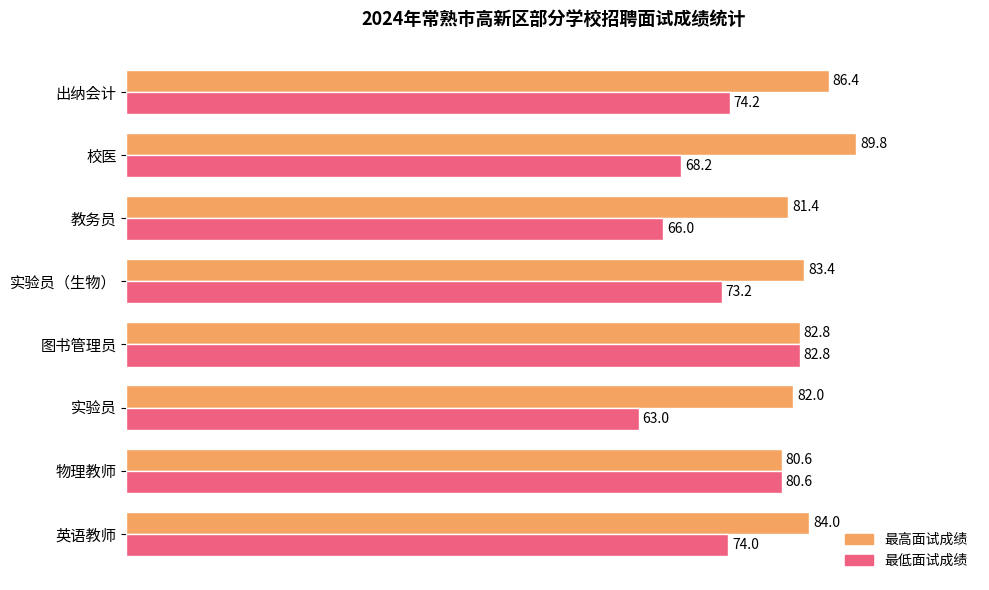

Rank the categories by 最低面试成绩 value from lowest to highest.

实验员, 教务员, 校医, 实验员（生物）, 英语教师, 出纳会计, 物理教师, 图书管理员